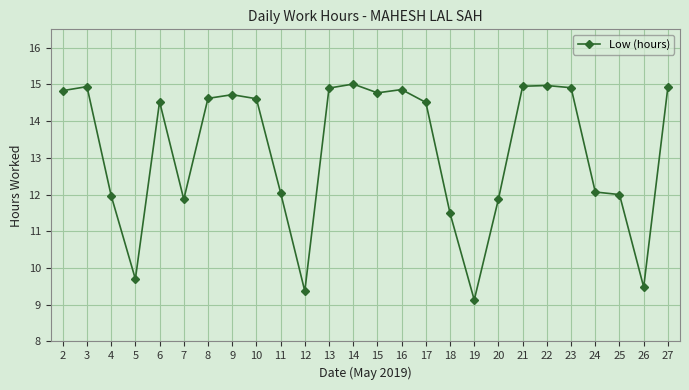

Does the chart have visible grid lines?

Yes